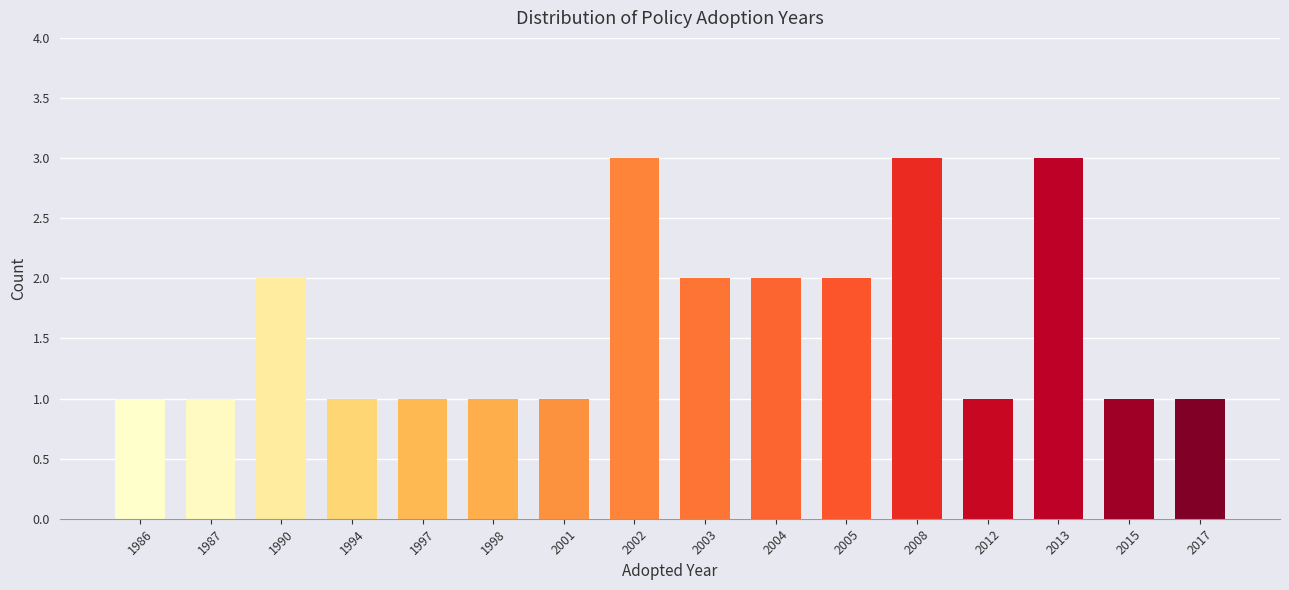

Reading left to right, extract all data points from this chart.

1986=1	1987=1	1990=2	1994=1	1997=1	1998=1	2001=1	2002=3	2003=2	2004=2	2005=2	2008=3	2012=1	2013=3	2015=1	2017=1